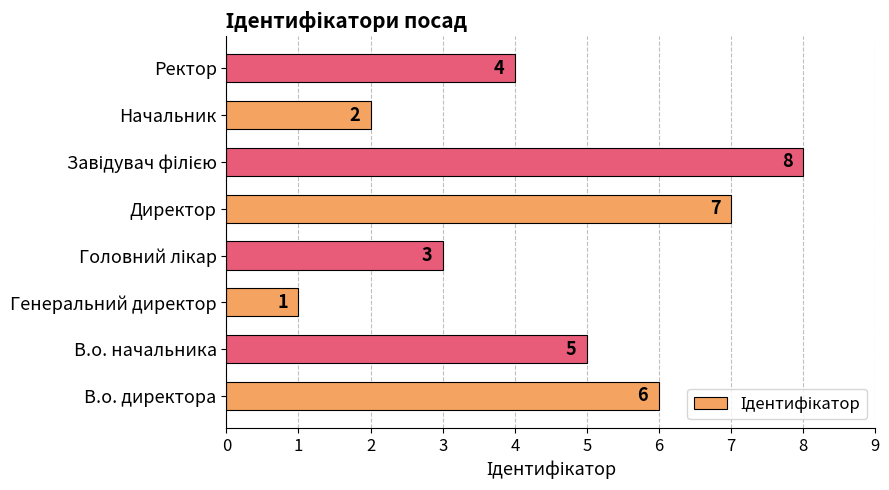

How many data points are less than 5?

4